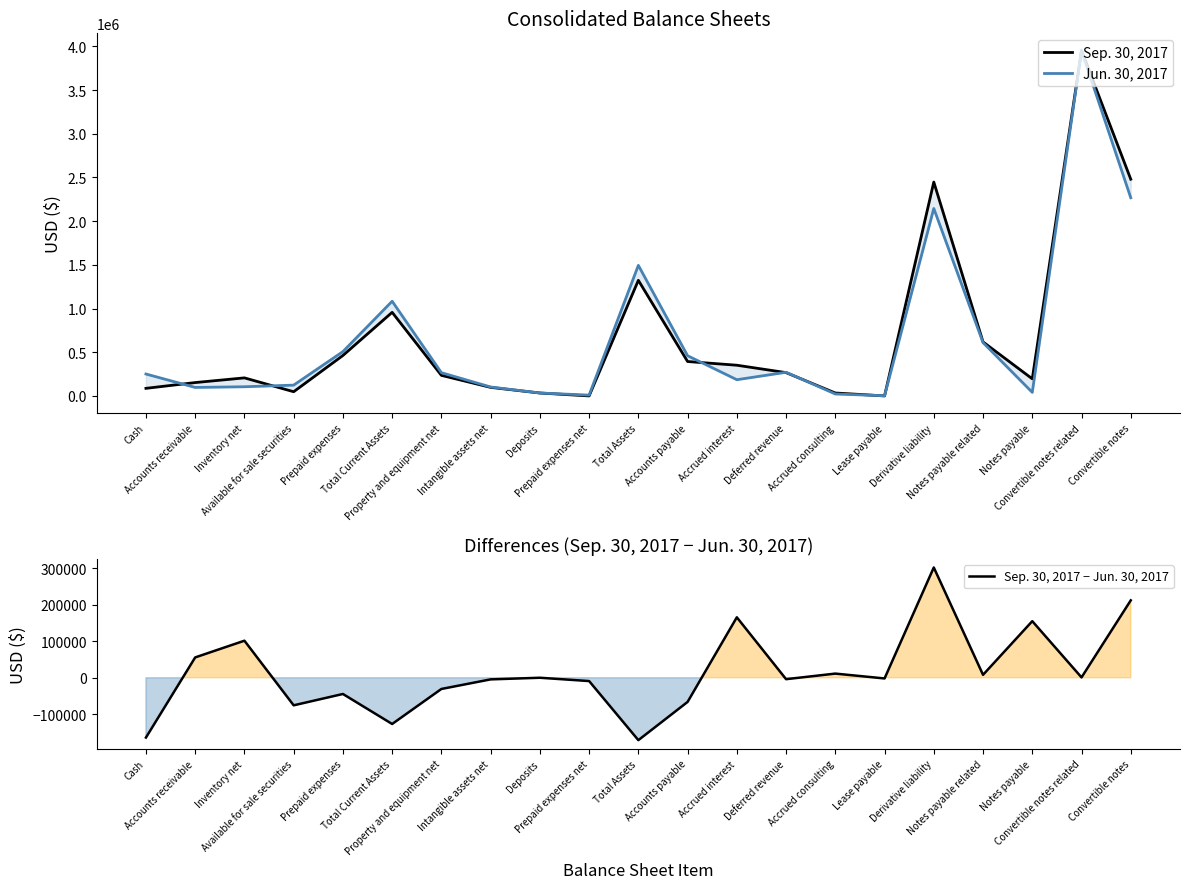

Does the chart have visible grid lines?

No